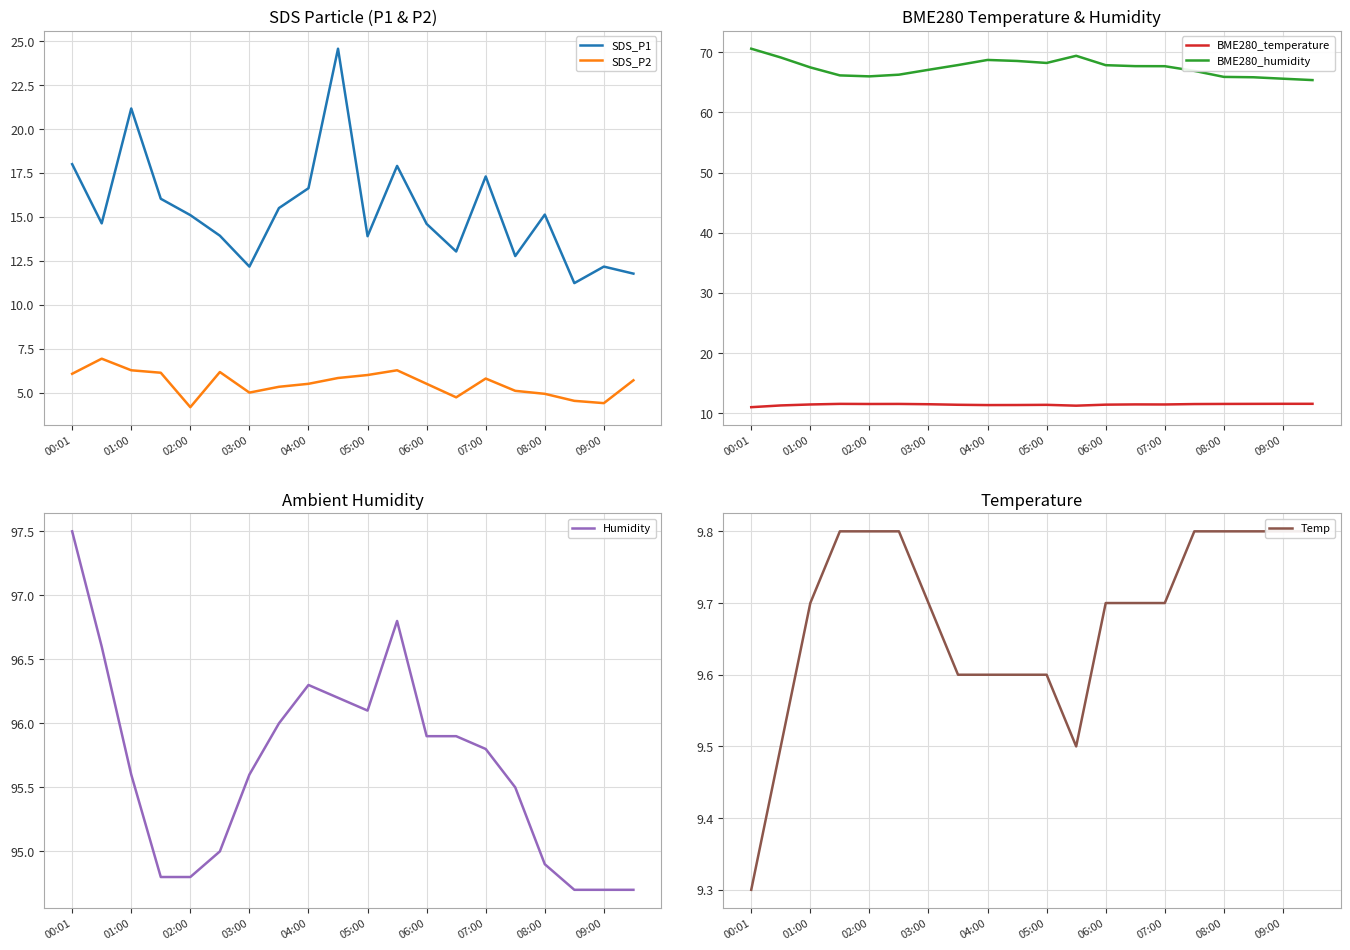

What is the approximate value of SDS_P2 at 02:00?

4.2